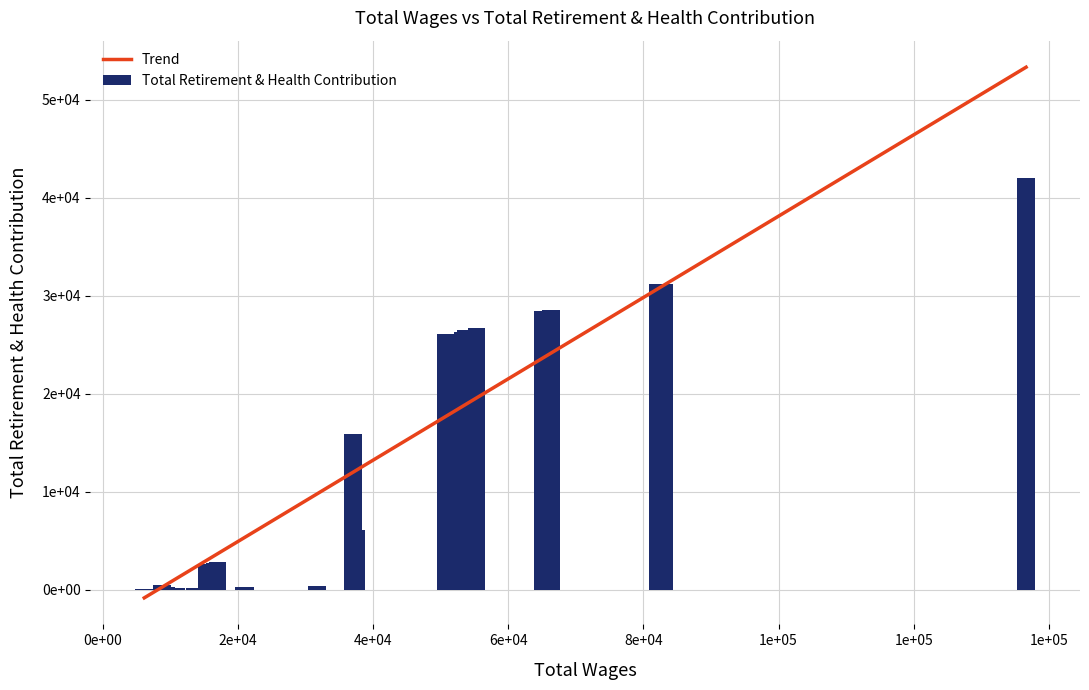

What is the maximum value shown in the chart?

42065